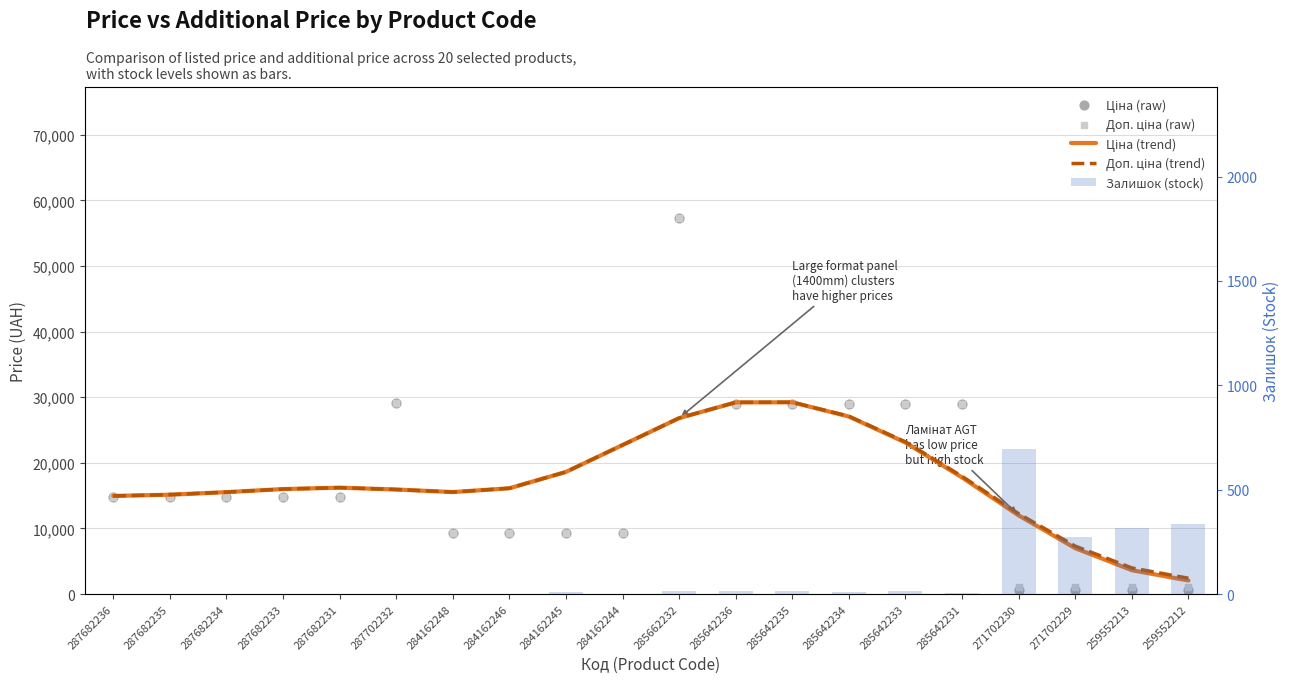

Which series has the largest total across all categories?

Доп. ціна (trend)